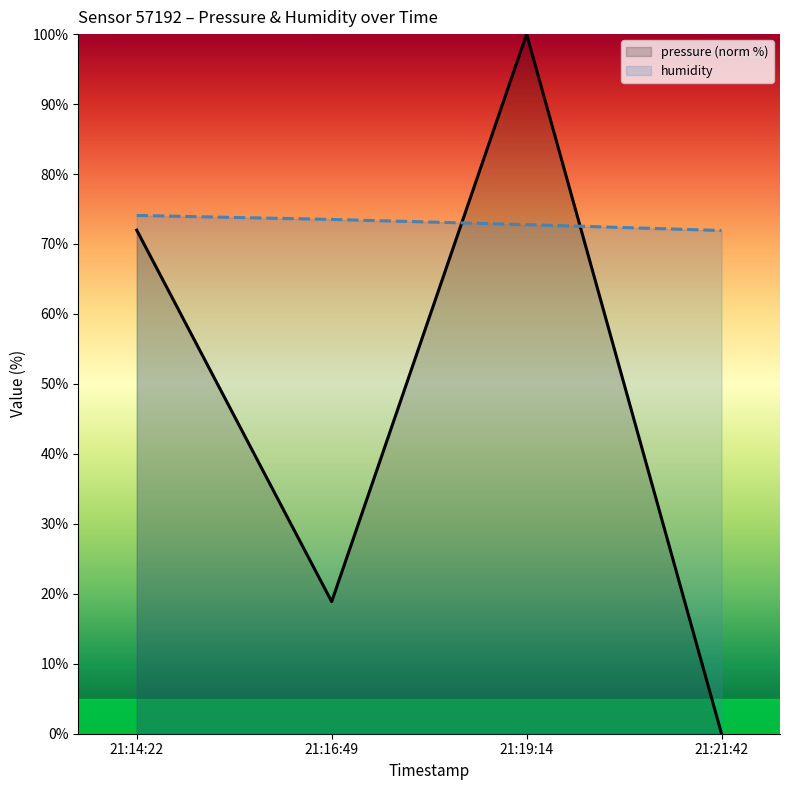

Count the number of data series in this chart.

2